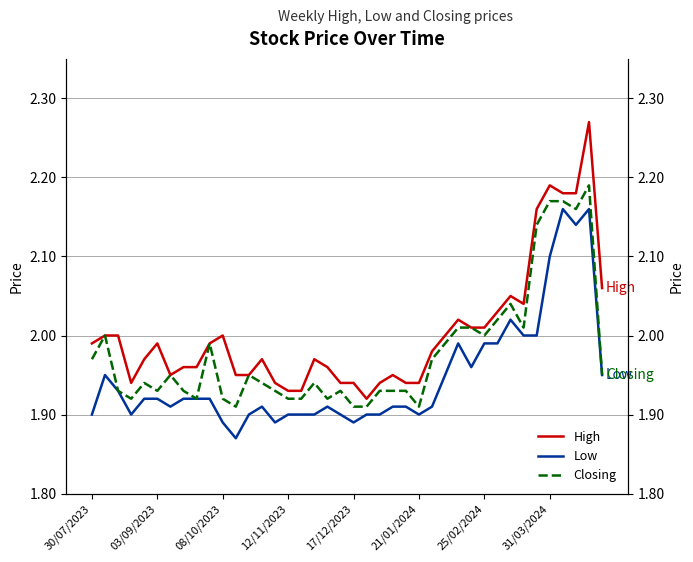

Rank the series at 11 from lowest to highest value.

Low, Closing, High